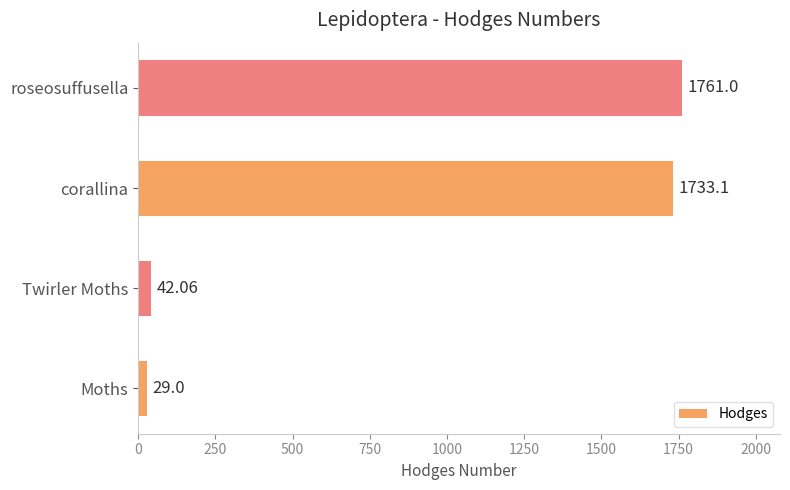

How many data points are above 1733?

2